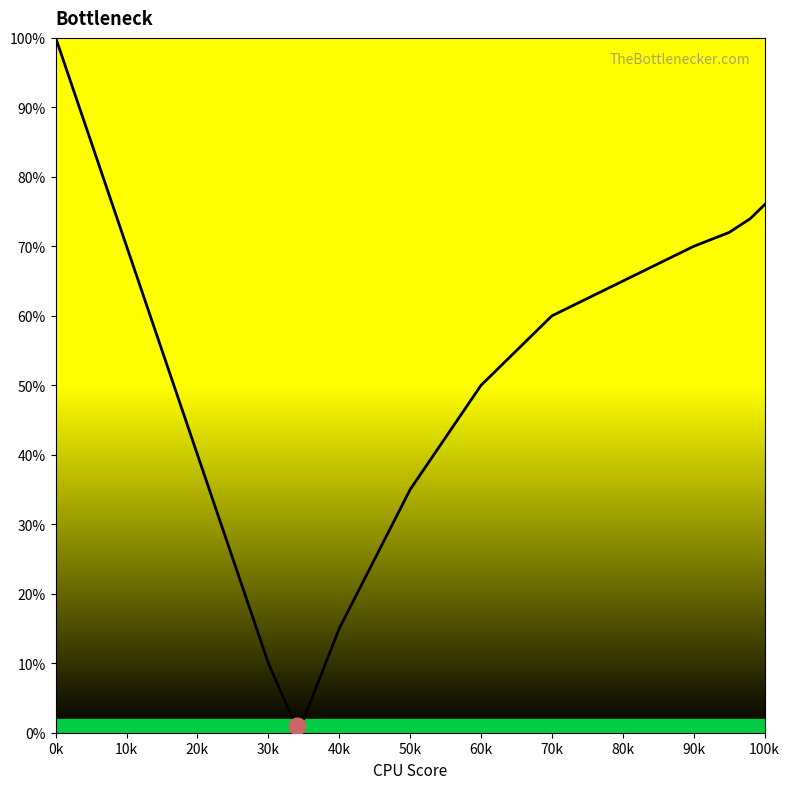

What is the difference between the maximum and minimum values?

99